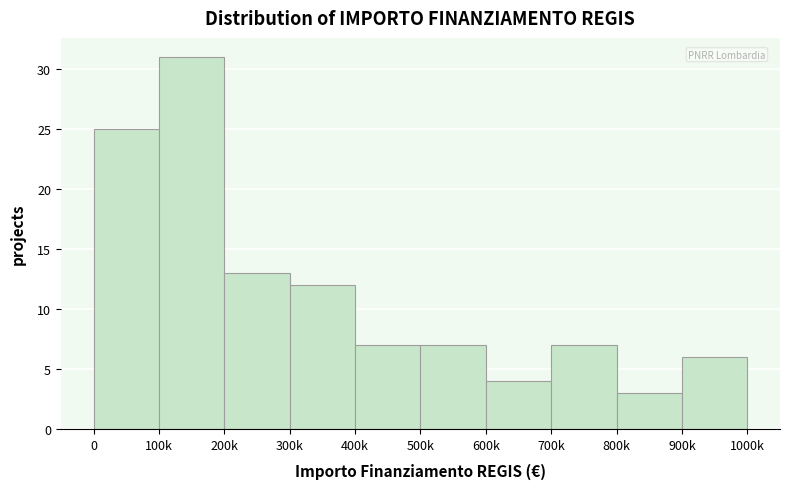

Reading left to right, transcribe all the data shown in this chart.

0=25	100k=31	200k=13	300k=12	400k=7	500k=7	600k=4	700k=7	800k=3	900k=6